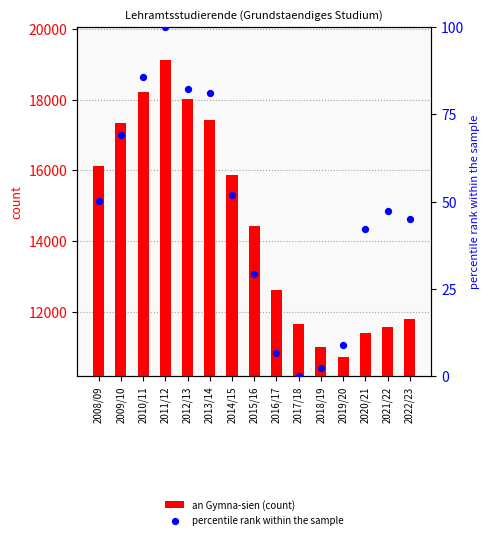

What are all the series names shown in the legend?

an Gymna-sien (count), percentile rank within the sample